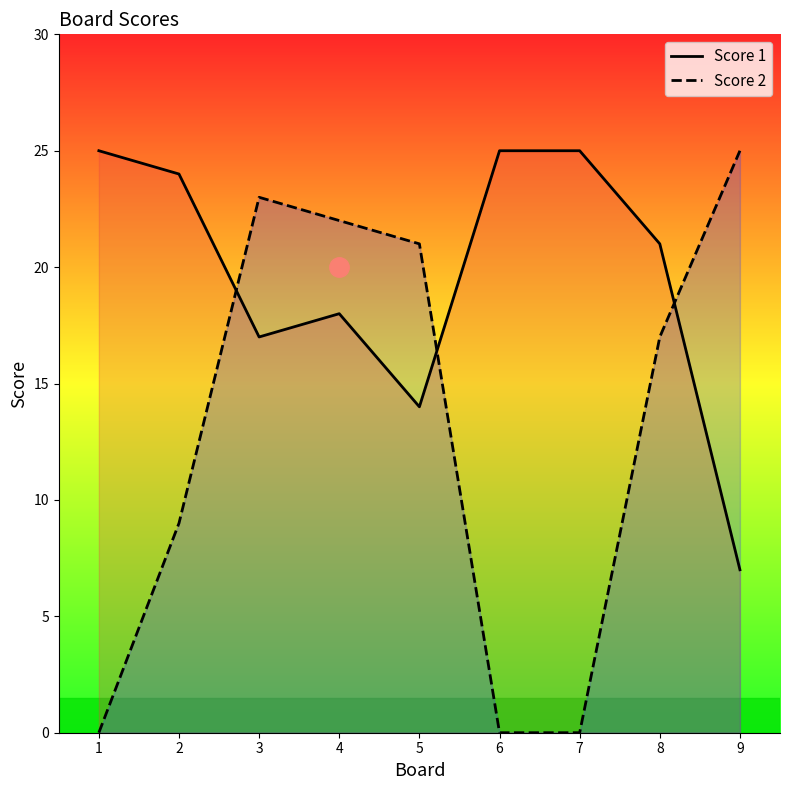

Which category has the lowest value in the Score 2 series?

1